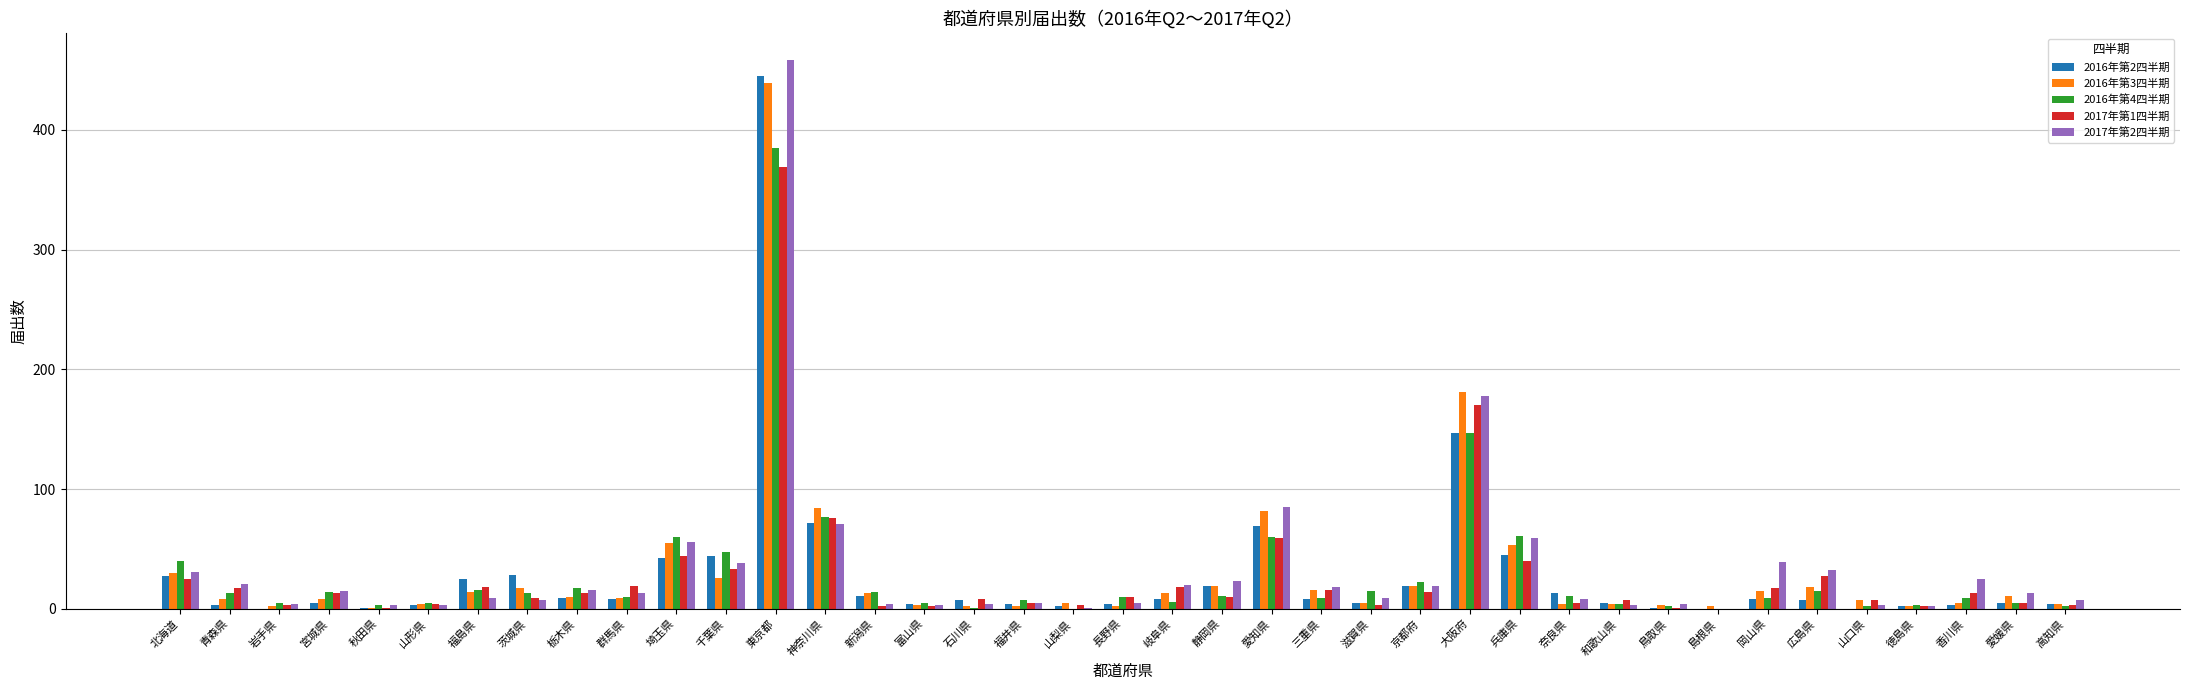

Are the bars grouped side by side (vs. stacked)?

Yes